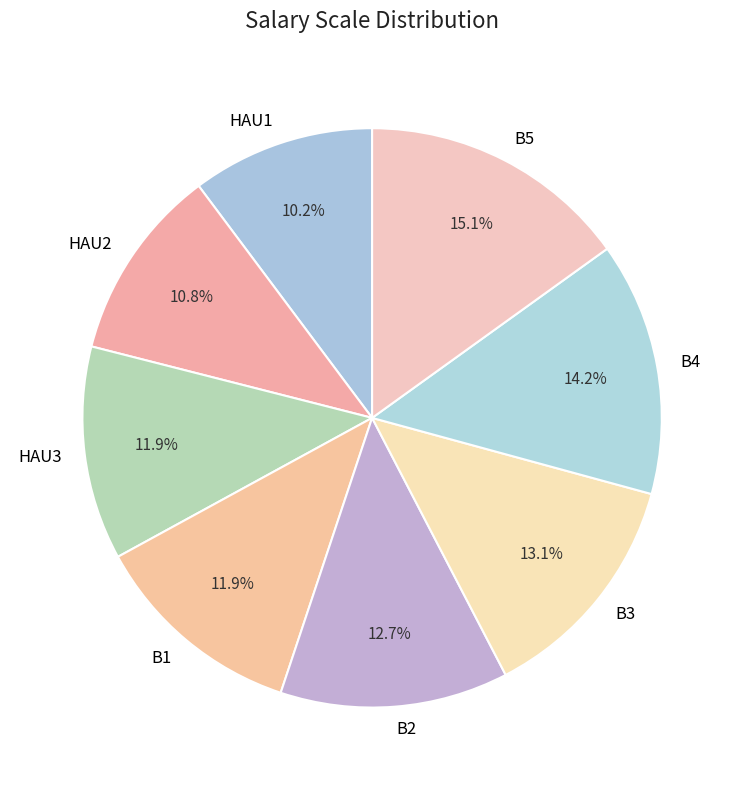

Which category has the biggest portion of the pie?

B5